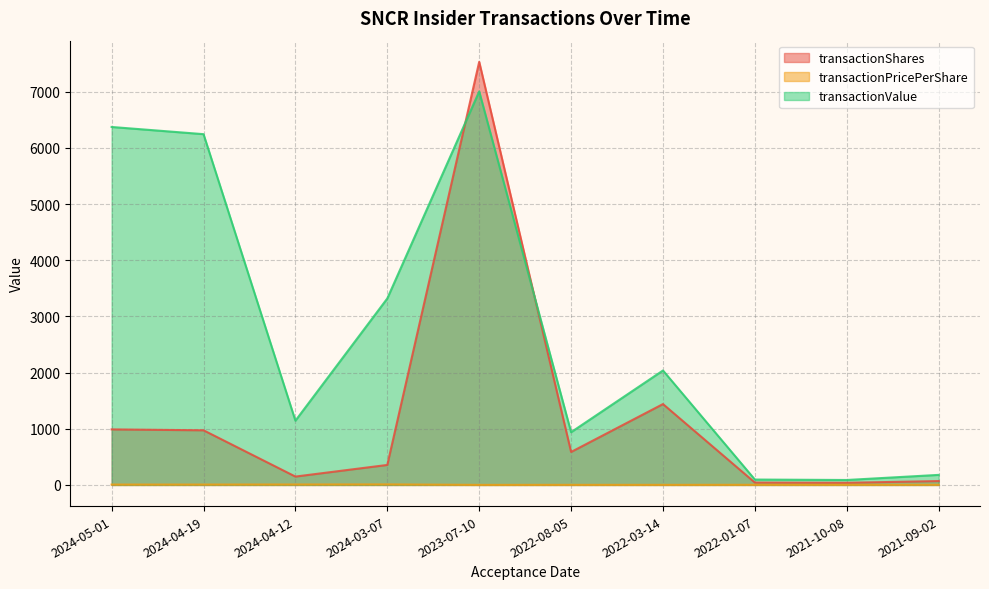

Reading left to right, what are all the values shown in this chart?

transactionShares: 2024-05-01=989.0	2024-04-19=973.0	2024-04-12=149.0	2024-03-07=356.0	2023-07-10=7534.0	2022-08-05=587.0	2022-03-14=1440.0	2022-01-07=42.0	2021-10-08=38.0	2021-09-02=69.0
transactionPricePerShare: 2024-05-01=6.4	2024-04-19=6.4	2024-04-12=7.7	2024-03-07=9.3	2023-07-10=0.9	2022-08-05=1.6	2022-03-14=1.4	2022-01-07=2.3	2021-10-08=2.3	2021-09-02=2.6
transactionValue: 2024-05-01=6374.0	2024-04-19=6246.0	2024-04-12=1144.0	2024-03-07=3321.0	2023-07-10=7007.0	2022-08-05=939.0	2022-03-14=2038.0	2022-01-07=96.0	2021-10-08=88.0	2021-09-02=179.0